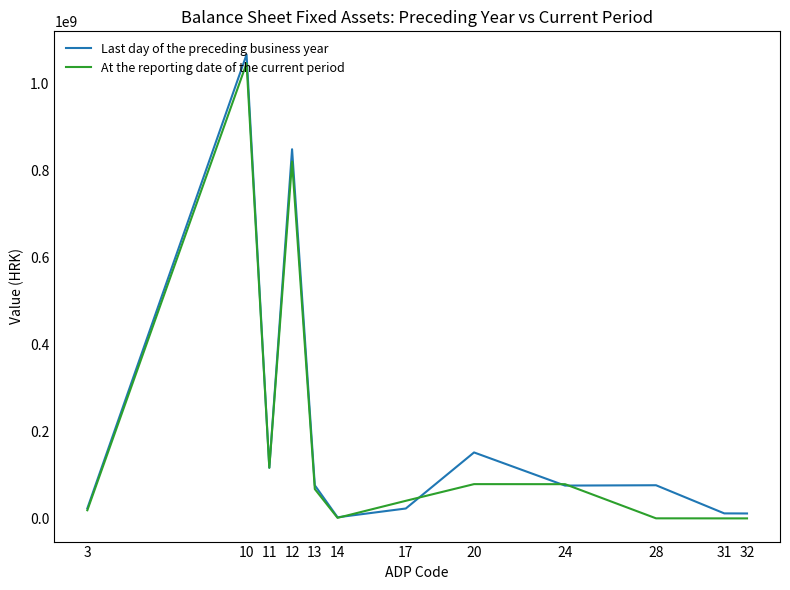

Which series has the largest total across all categories?

Last day of the preceding business year